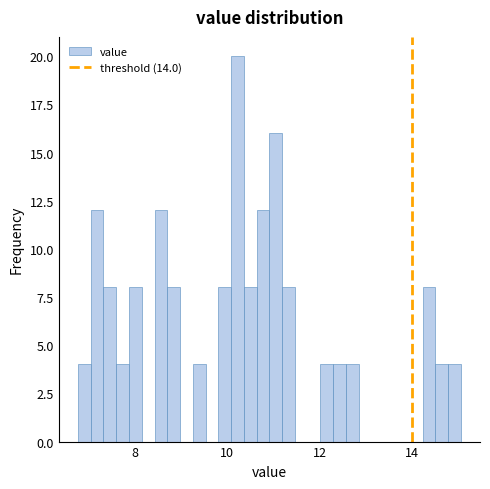

Read against the x-axis, roughly where is the centre of the tallest bar?

10.2